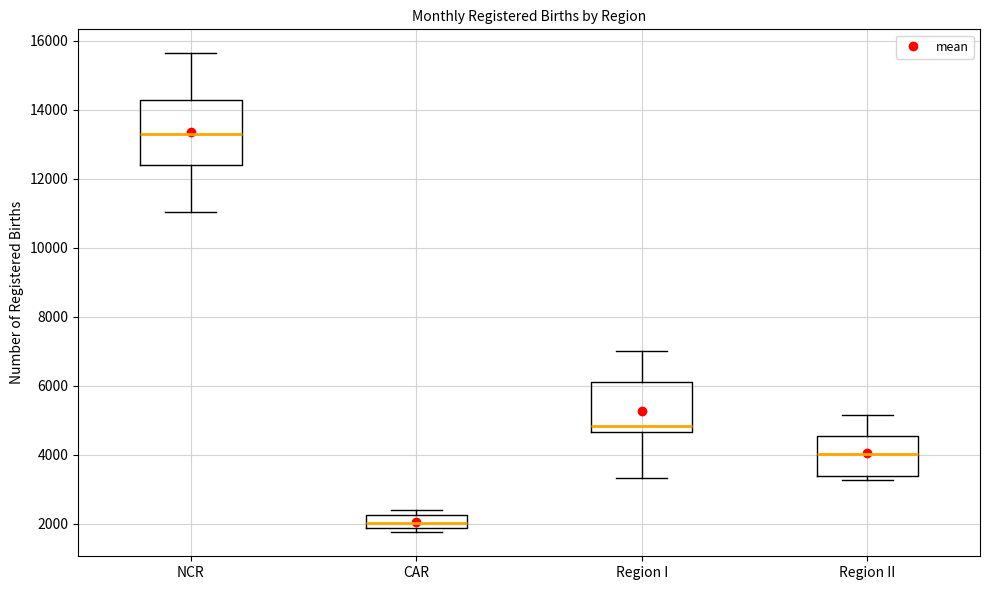

Reading left to right, transcribe this box plot: for each box, give where its median line is, the range the box spans, and where its two whiskers end, as read against the y-axis. The values are not printed on the chart, so give them approximately, as read against the axis.

NCR: median 13400, box 12400 to 14200, whiskers 11000 to 15600
CAR: median 2000, box 1800 to 2200, whiskers 1800 (just below the box's lower edge) to 2400
Region I: median 4800, box 4600 to 6200, whiskers 3400 to 7000
Region II: median 4000, box 3400 to 4600, whiskers 3200 to 5200